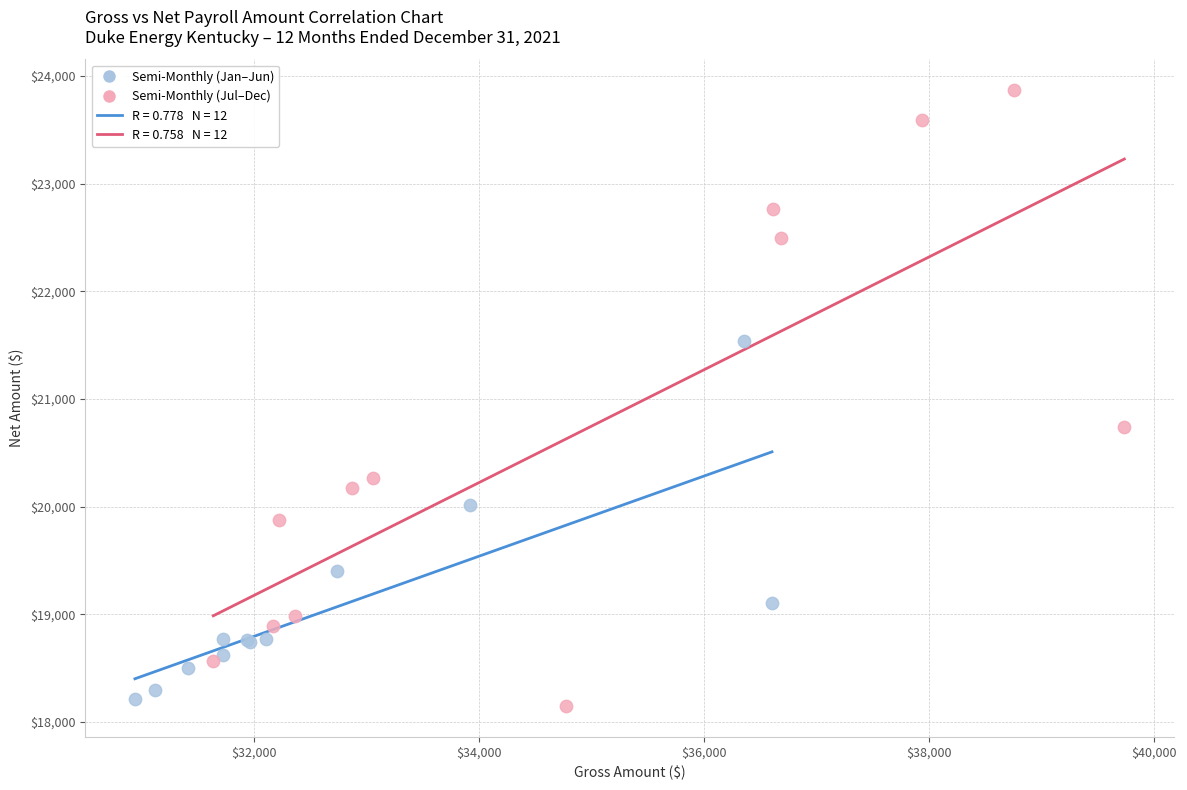

Which series has the widest spread of Y values?

Semi-Monthly (Jul–Dec)